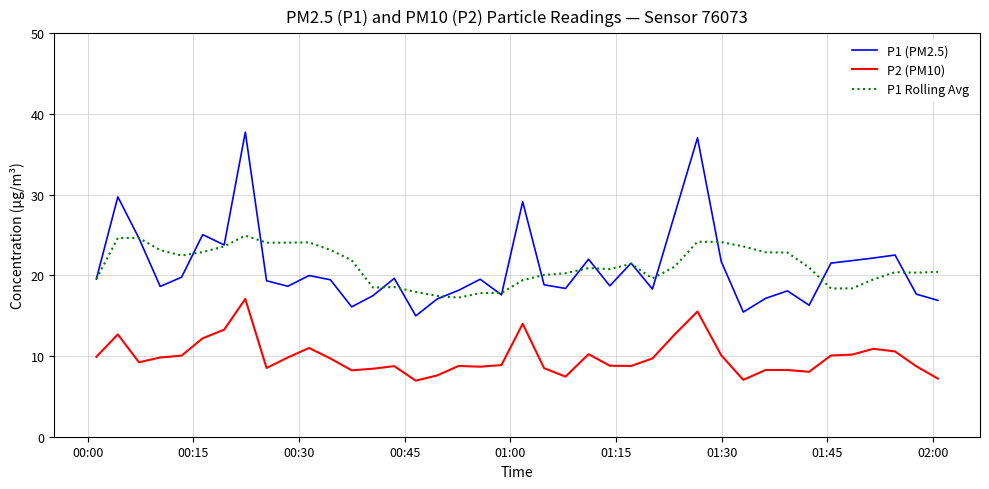

What is the greatest value displayed?

37.8